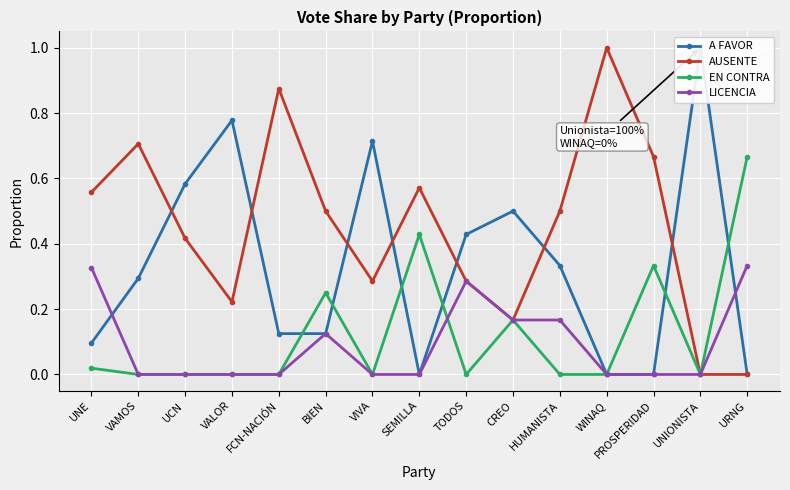

How many positive values does the EN CONTRA series have?

6